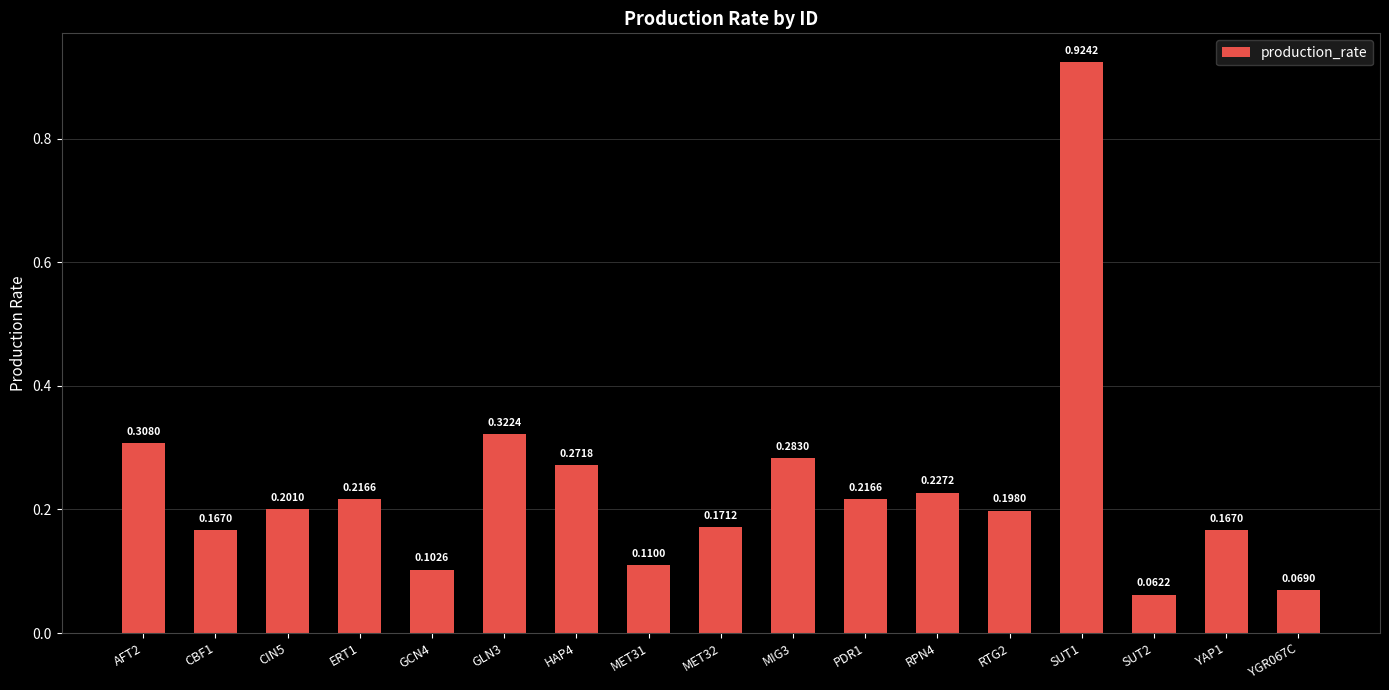

What is the change in value from CBF1 to RPN4?

+0.1